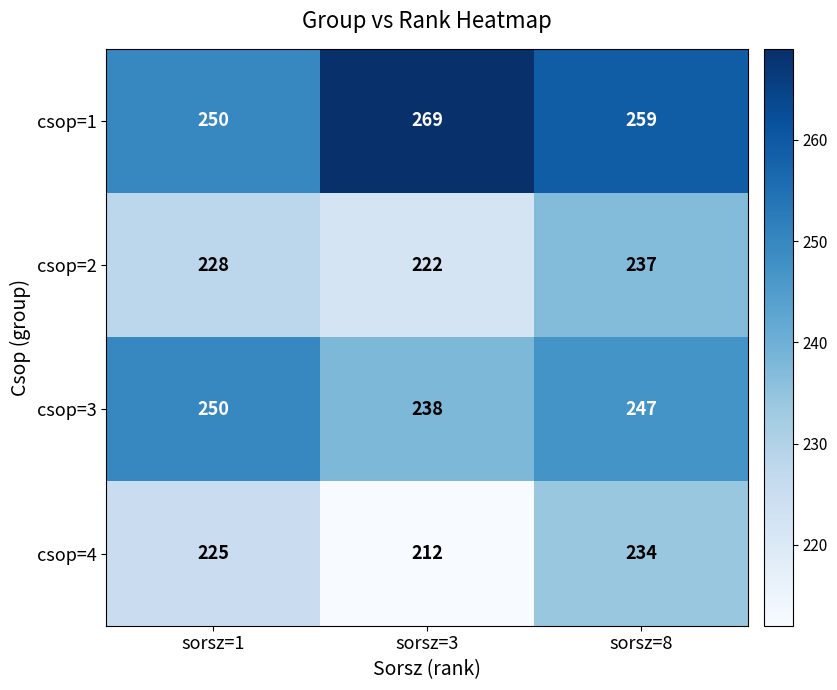

Reading right to left, transcribe all the data shown in this chart.

csop=1: 259	269	250
csop=2: 237	222	228
csop=3: 247	238	250
csop=4: 234	212	225